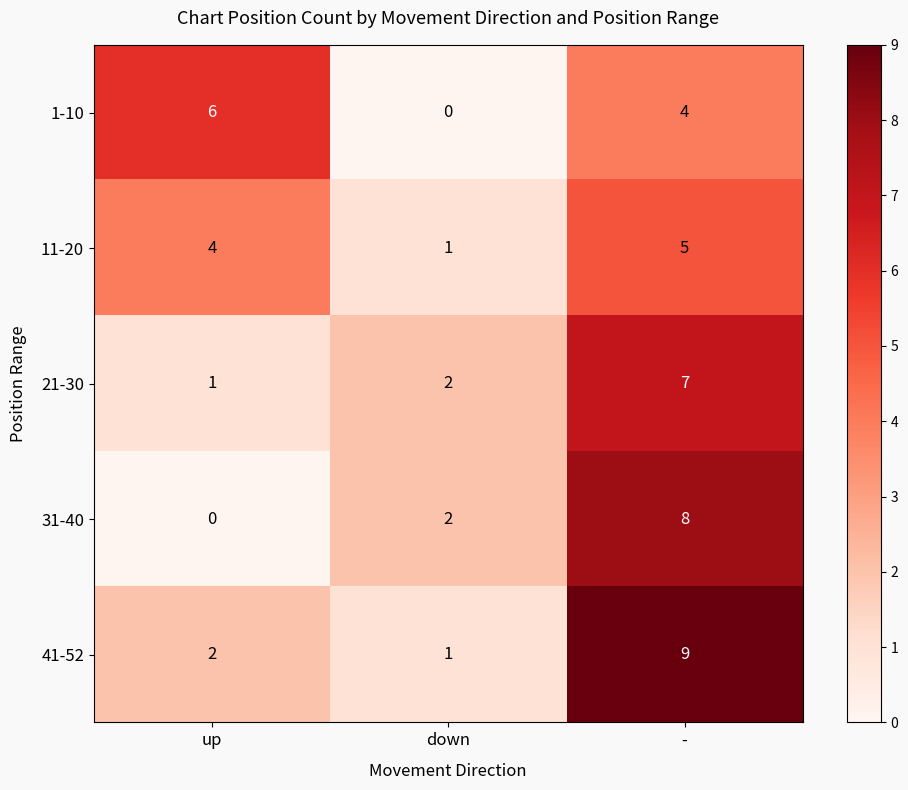

What is the difference between the maximum and second lowest values in the 41-52 series?

7